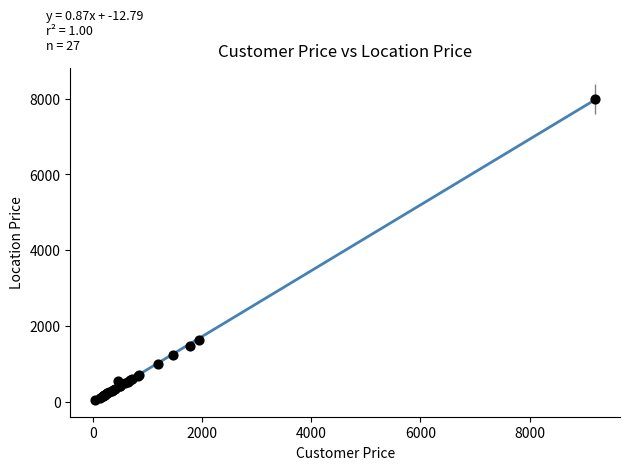

What Y value in the scatter plot is closest to 4017?

1625.6